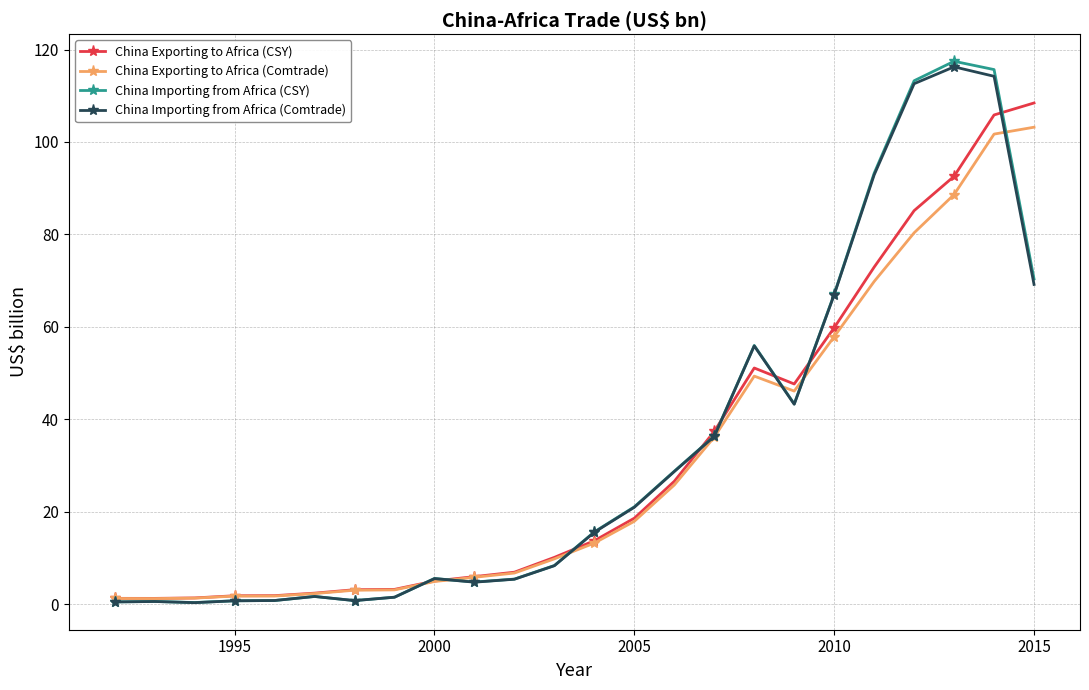

Which series has the widest spread of values?

China Importing from Africa (CSY)